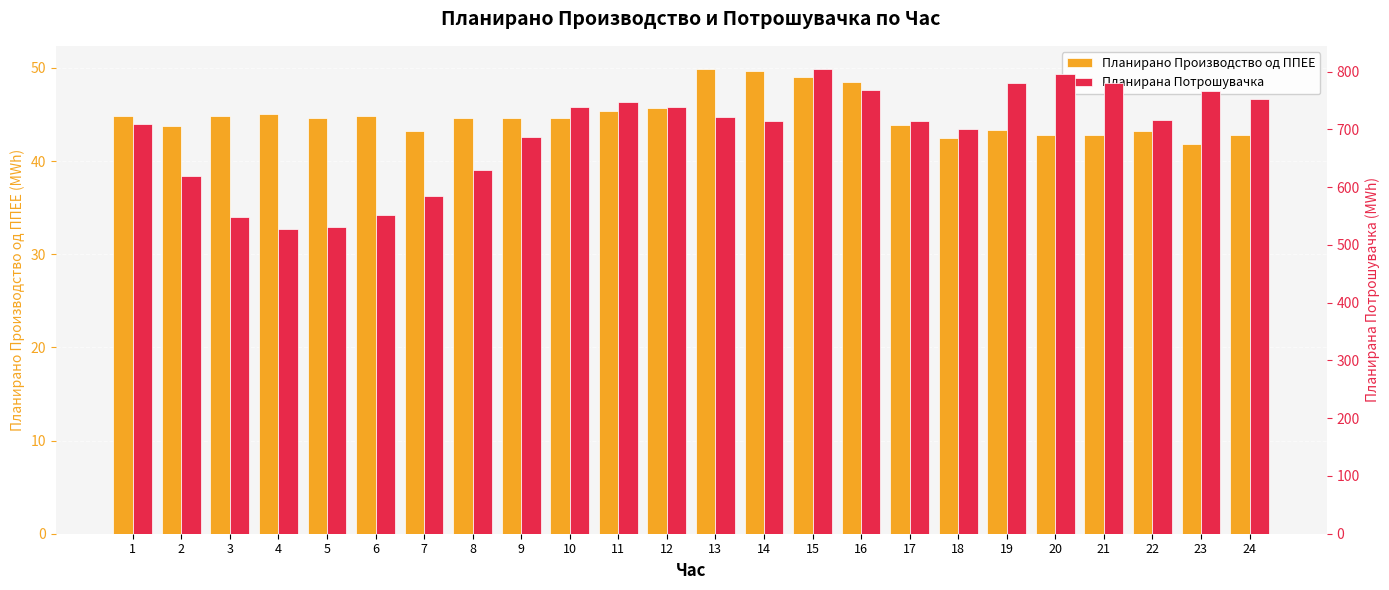

Reading right to left, extract all data points from this chart.

Планирано Производство од ППЕЕ: 24=42.7	23=41.8	22=43.2	21=42.8	20=42.8	19=43.3	18=42.4	17=43.9	16=48.5	15=49.0	14=49.7	13=49.9	12=45.7	11=45.4	10=44.6	9=44.7	8=44.6	7=43.2	6=44.8	5=44.7	4=45.0	3=44.8	2=43.8	1=44.8
Планирана Потрошувачка: 24=753.2	23=766.2	22=716.1	21=780.1	20=796.4	19=779.8	18=701.2	17=713.8	16=767.4	15=804.3	14=714.2	13=721.6	12=737.9	11=747.0	10=737.9	9=687.2	8=630.2	7=584.9	6=551.1	5=531.2	4=526.8	3=547.6	2=619.5	1=708.4